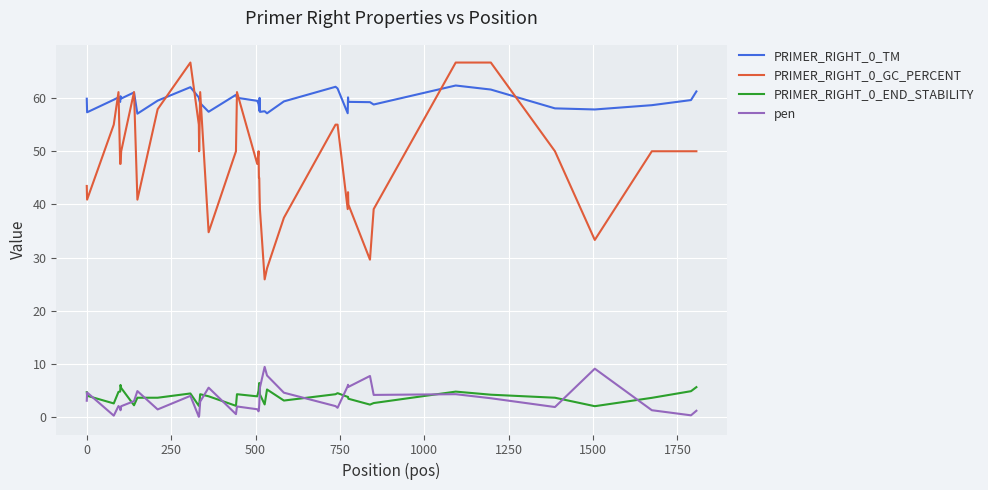

Which series has the largest range (max minus min)?

PRIMER_RIGHT_0_GC_PERCENT